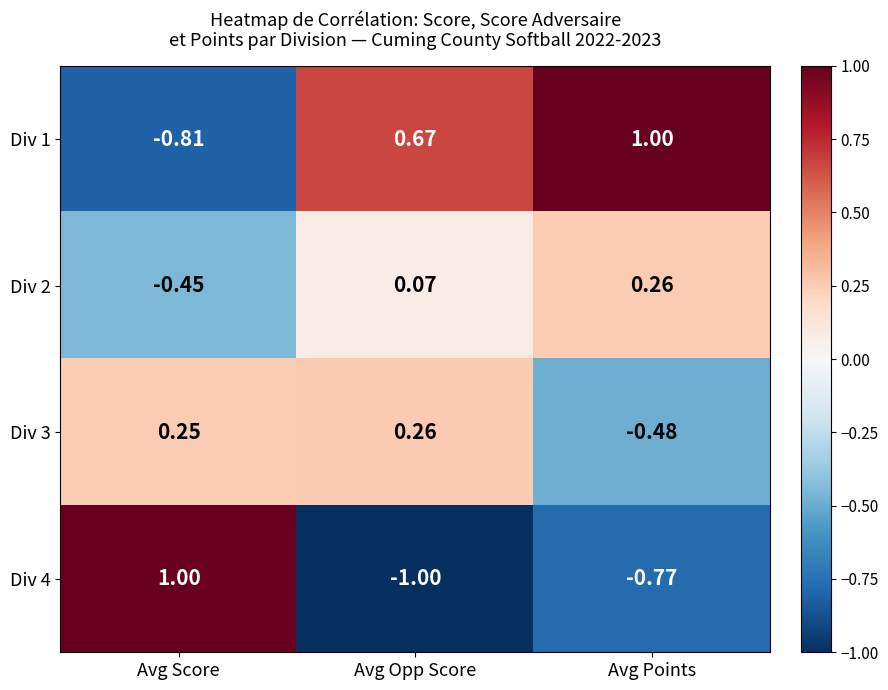

Which category has the highest value in the Div 2 series?

Avg Points